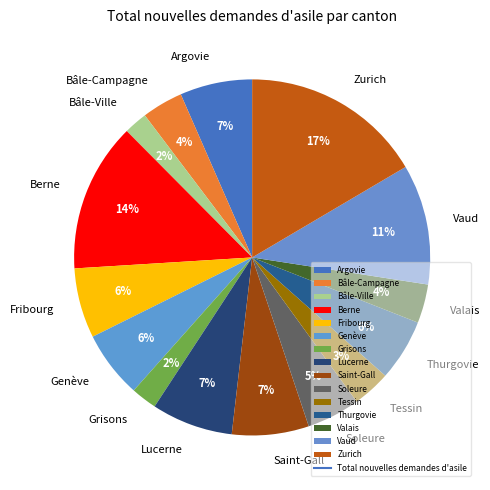

To the nearest percent, what is the combined percentage of Argovie and Genève?

13%